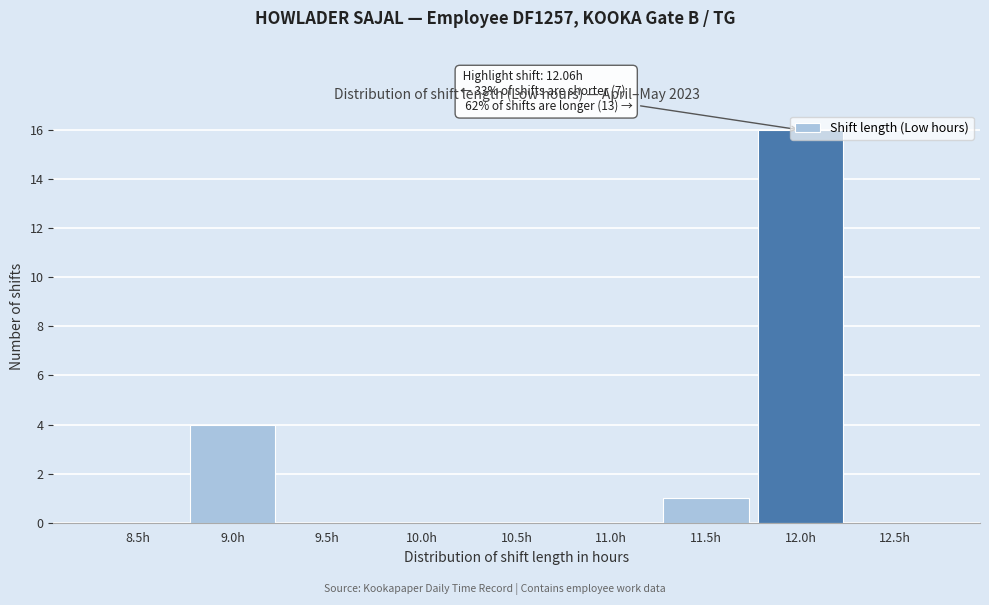

Where is the data nearest to the value 8?

9.0h